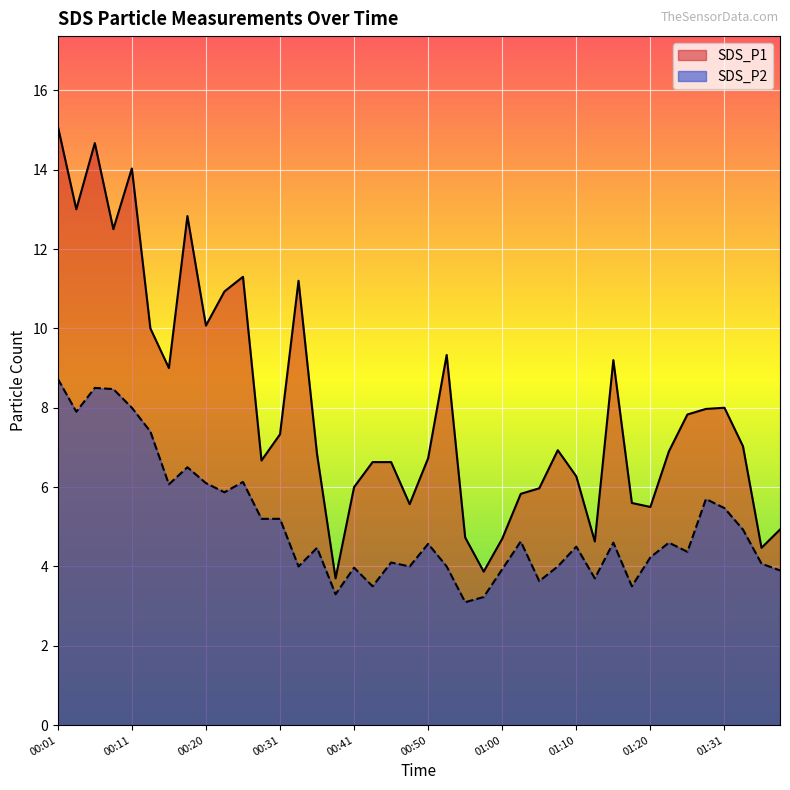

What is the value of the SDS_P2 point at the 26th from the left?

4.6